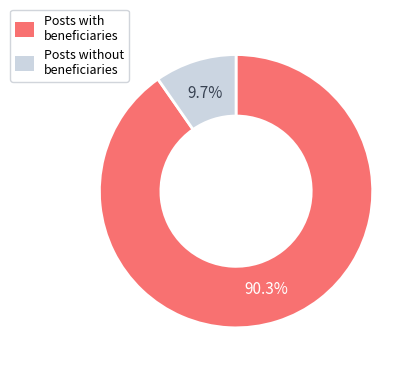

Do Posts with beneficiaries and Posts without beneficiaries together represent more than half of the pie?

Yes